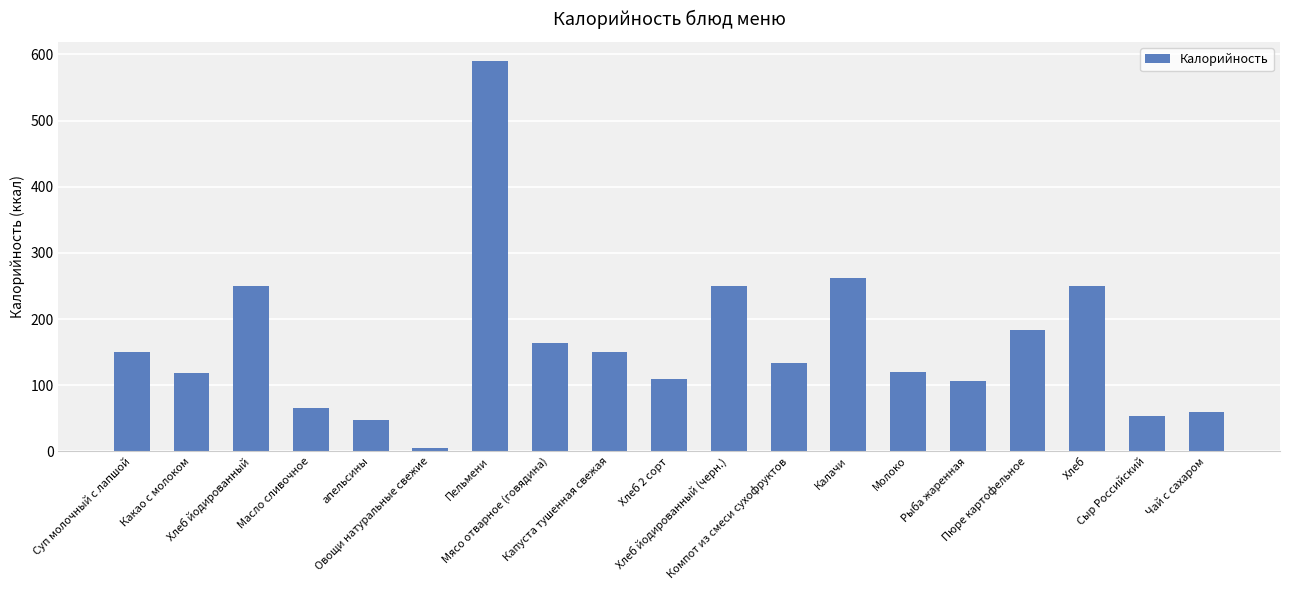

How many values are below 132?

9